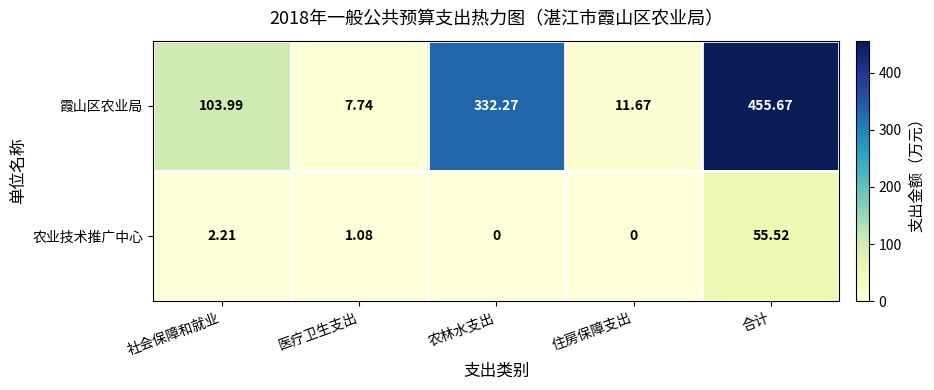

Which series changed the most between 医疗卫生支出 and 农林水支出?

霞山区农业局